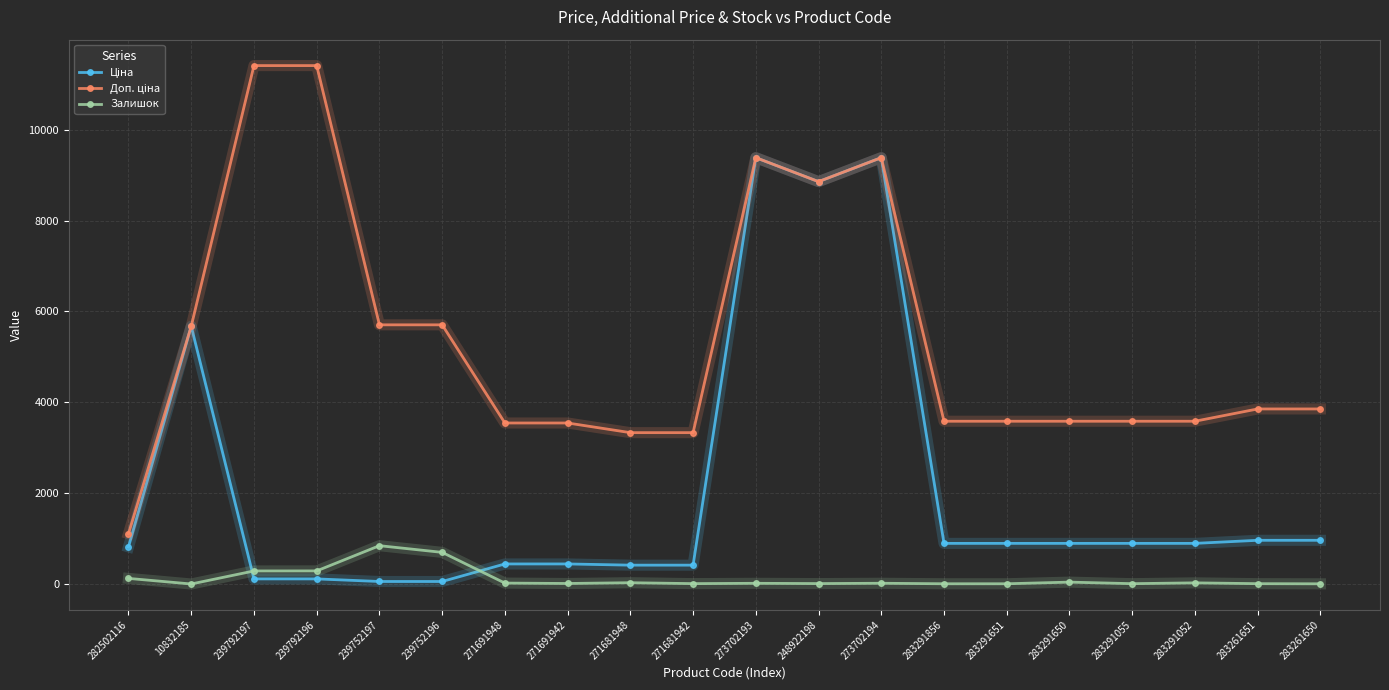

The Залишок series shows 698.0 at 239752196. True or false?

True